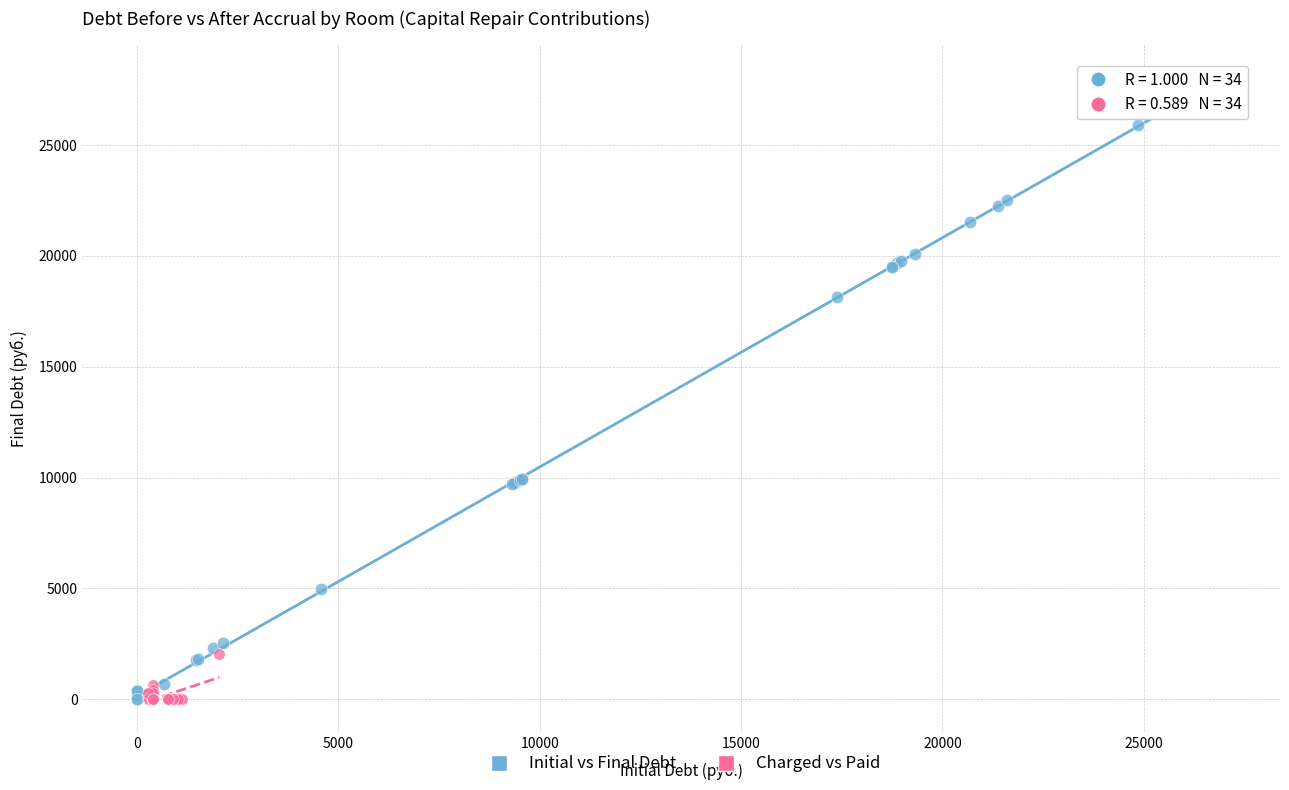

Which series reaches the maximum Y coordinate?

Initial vs Final Debt